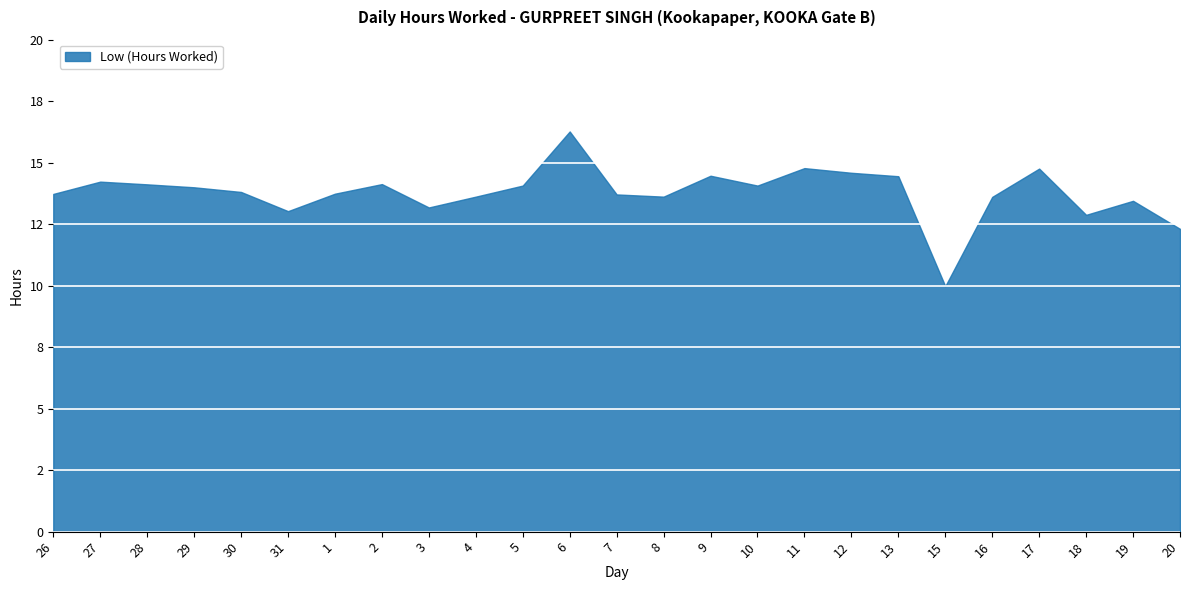

What is the difference between the values at 12 and 10?

0.5